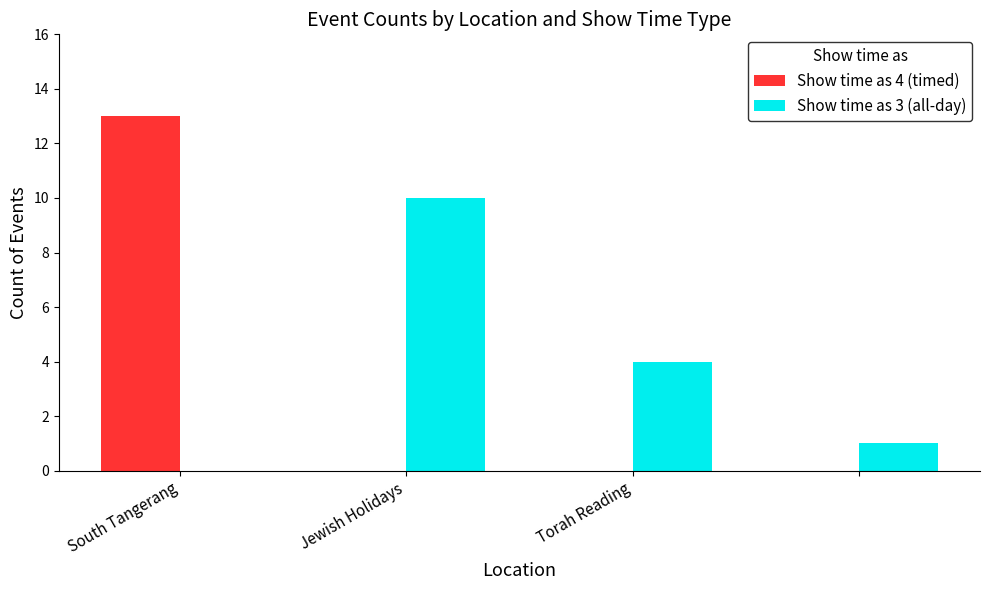

Which series has the largest total across all categories?

Show time as 3 (all-day)